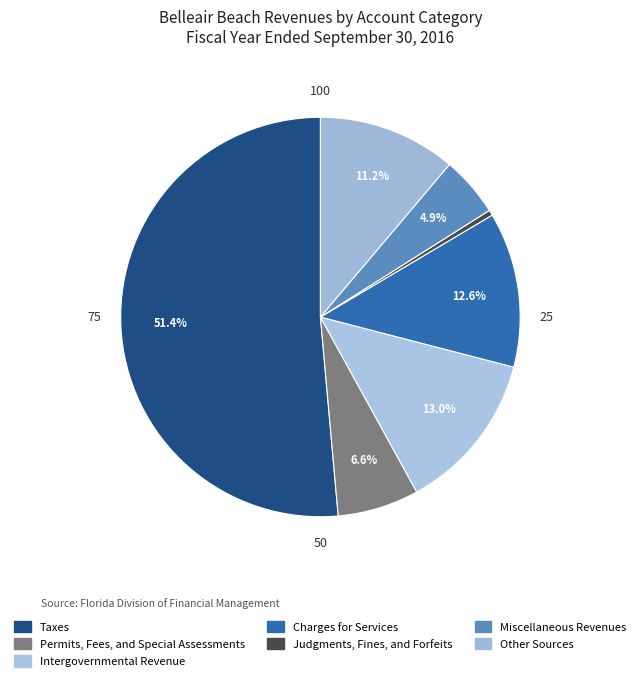

Which category has the biggest portion of the pie?

Taxes